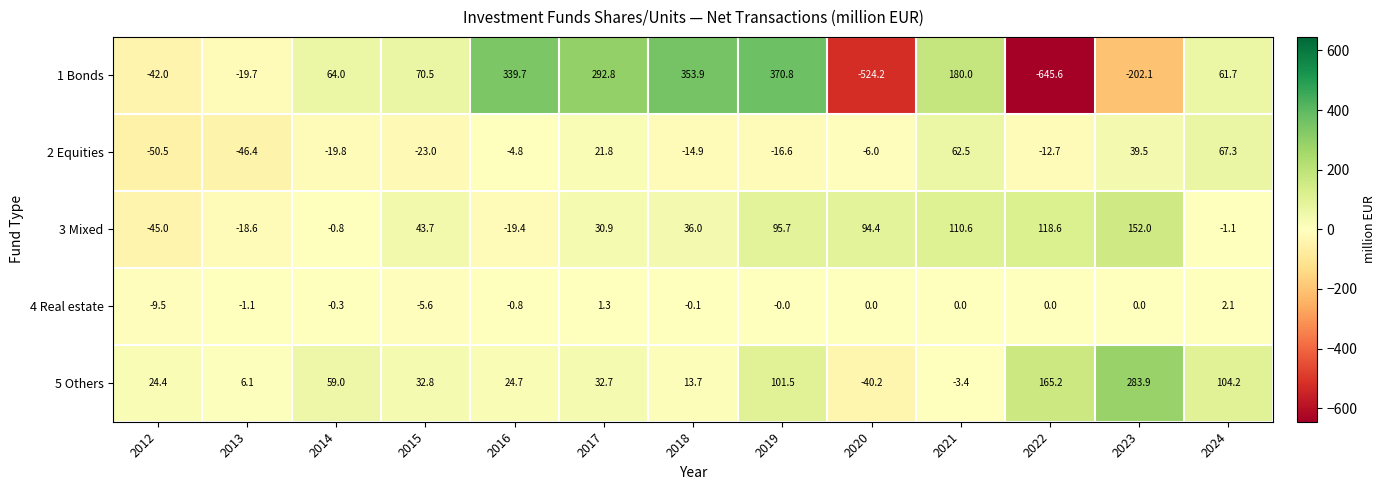

Which series changed the most between 2012 and 2017?

1 Bonds